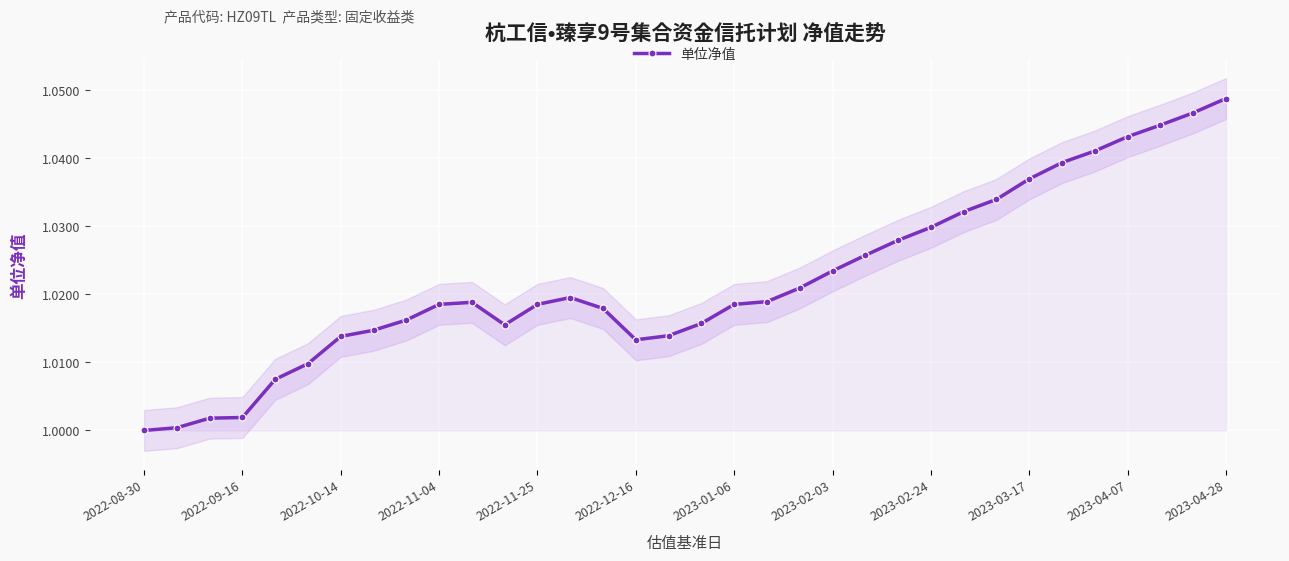

How many lines are shown in the chart?

1